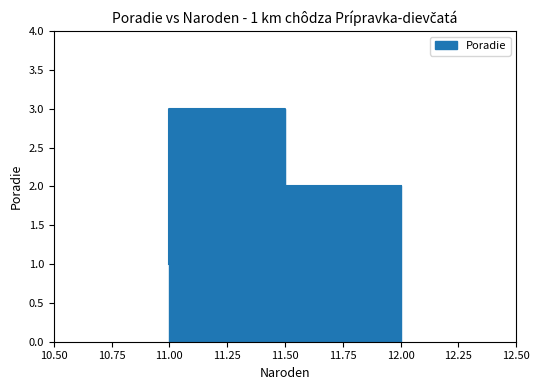

The value at 11 is 1. True or false?

True